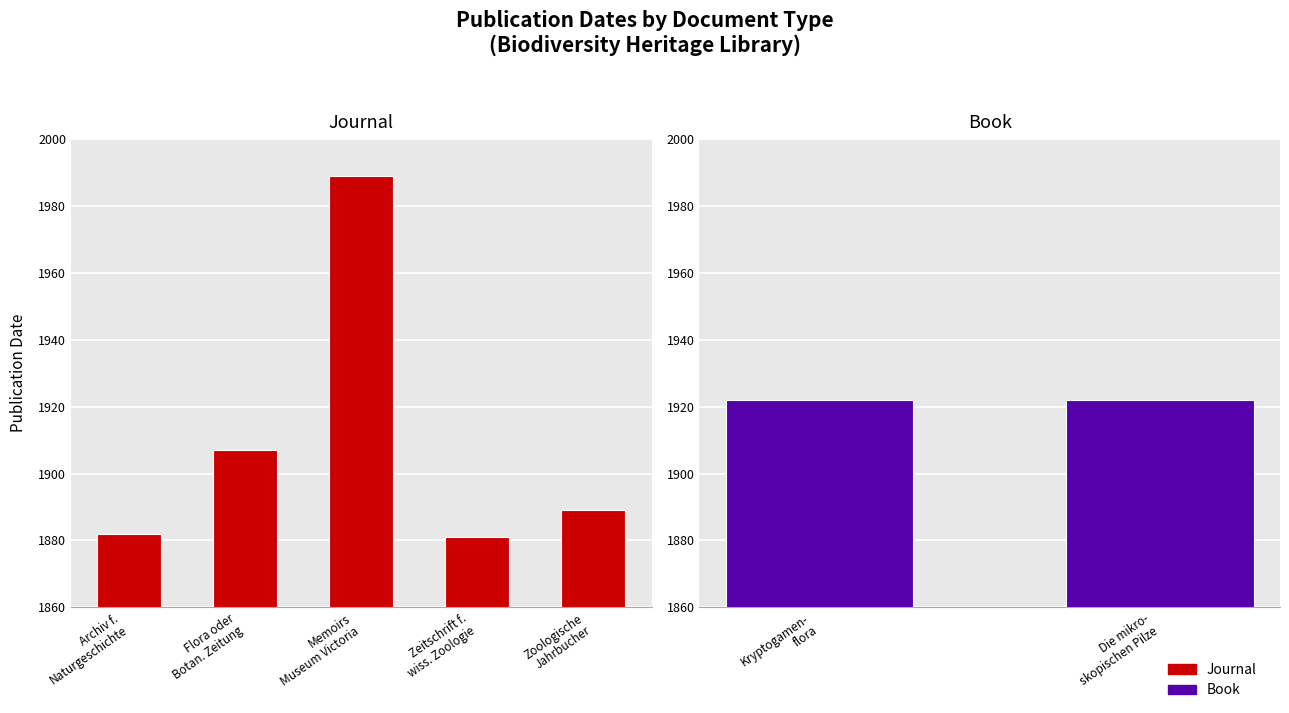

Where does the data first go above 1889?

Flora oder
Botan. Zeitung